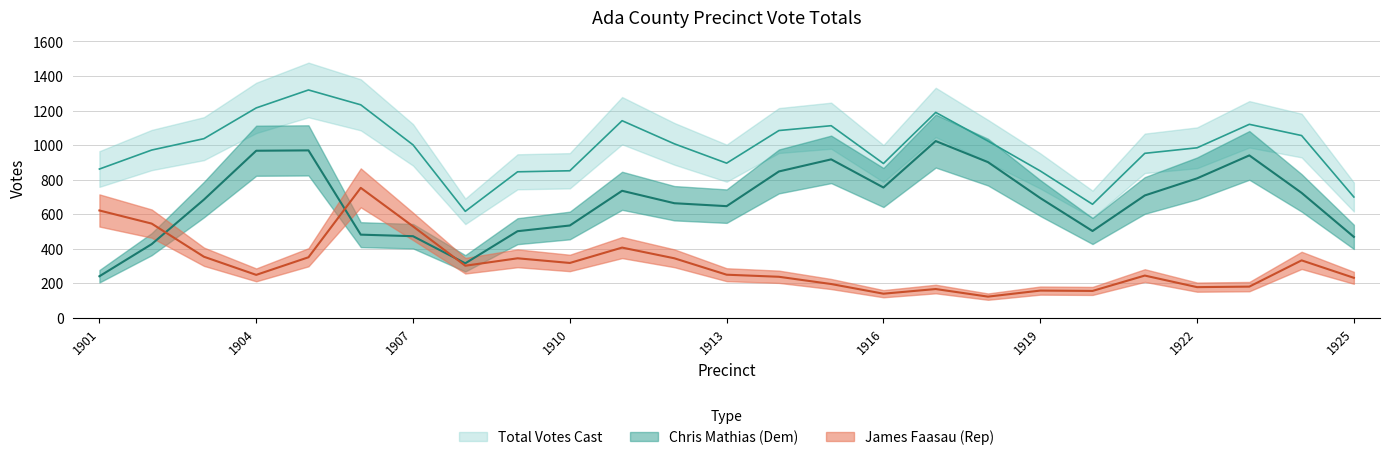

The value of Total Votes Cast at 1905 is 2012. True or false?

False